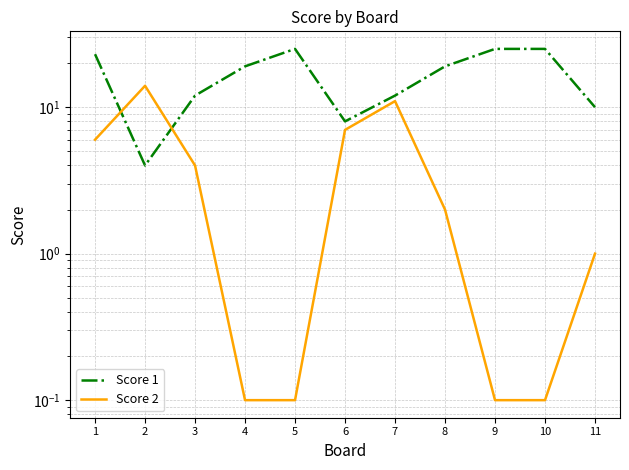

Where do Score 1 and Score 2 first cross each other?

1 and 2